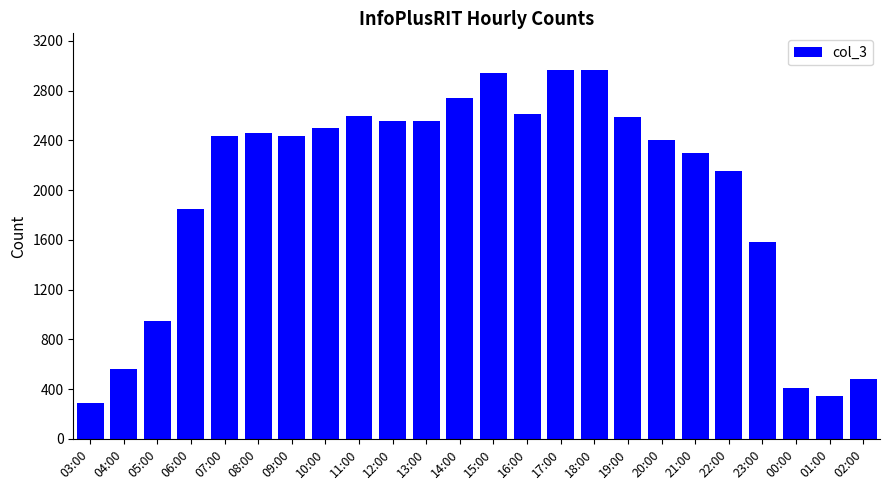

What is the label of the 23rd bar from the left?

01:00